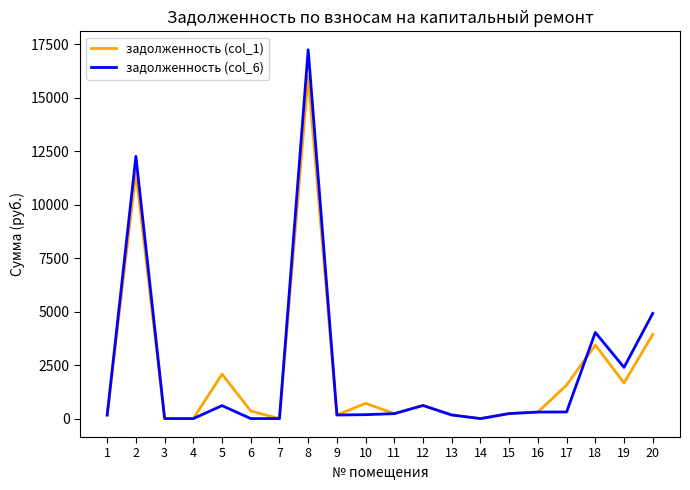

After their last crossing, which series has the higher values: задолженность (col_6) or задолженность (col_1)?

задолженность (col_6)